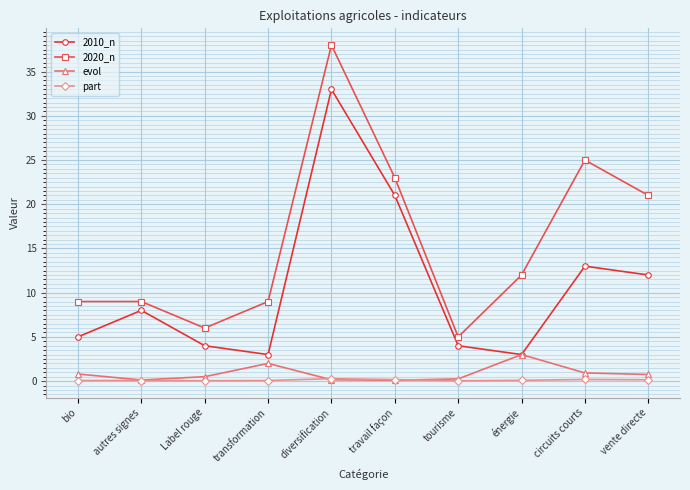

What is the label of the 4th point from the right?

tourisme